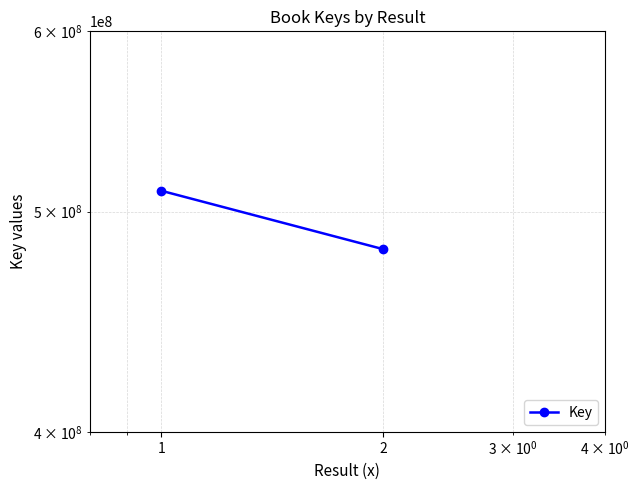

Between 2 and 1, which is larger?

1